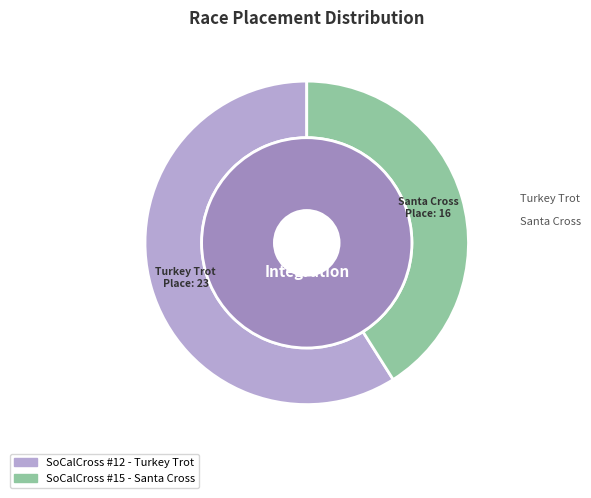

What percentage is the SoCalCross #15 - Santa Cross slice, to the nearest percent?

41%